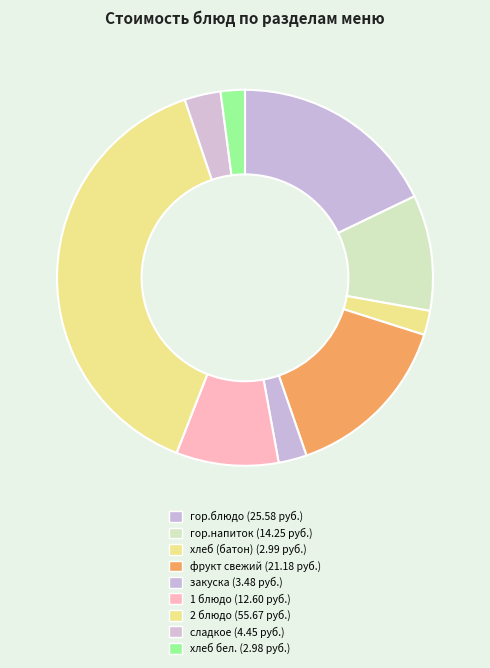

Rank the categories by value from lowest to highest.

хлеб бел., хлеб (батон), закуска, сладкое, 1 блюдо, гор.напиток, фрукт свежий, гор.блюдо, 2 блюдо